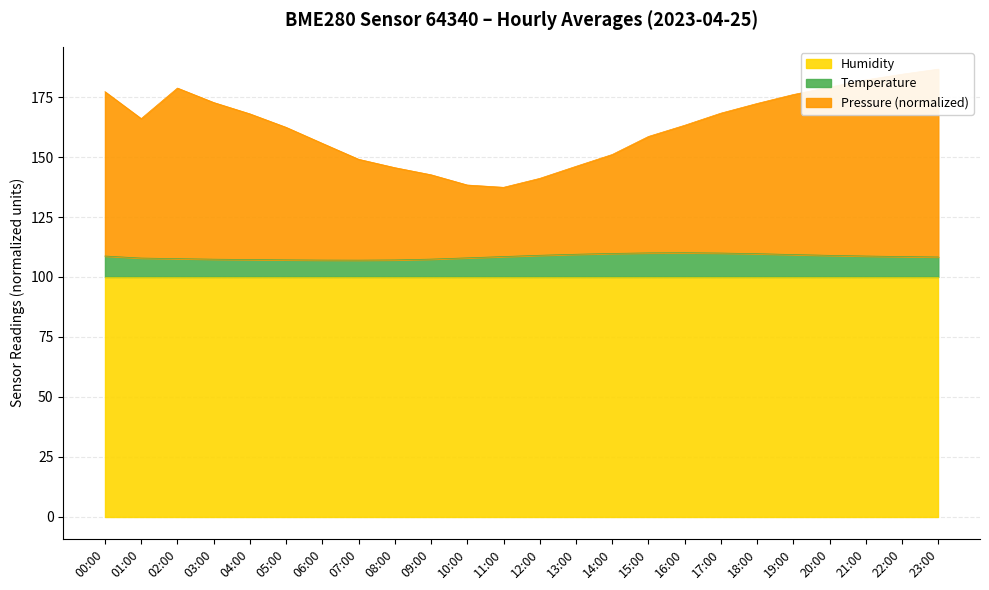

Count the number of categories in the chart.

24